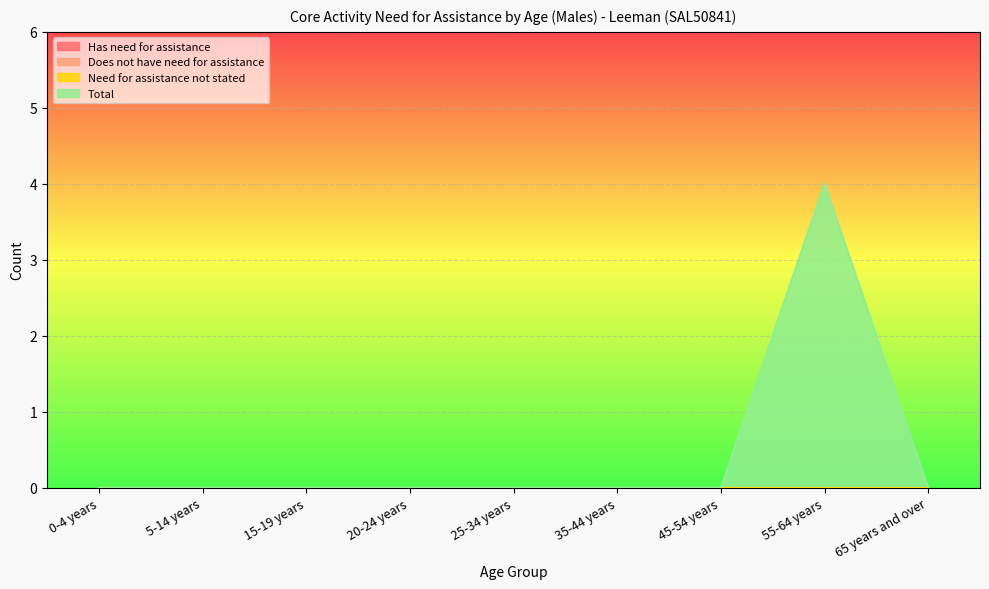

What is the greatest value displayed?

4